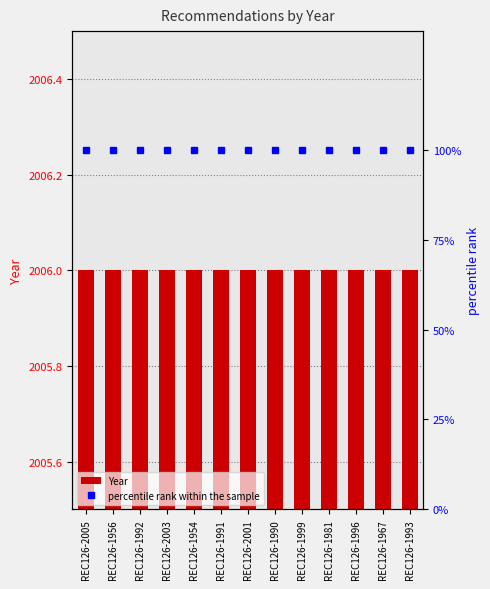

Read the Year value at REC126-1956.

2006